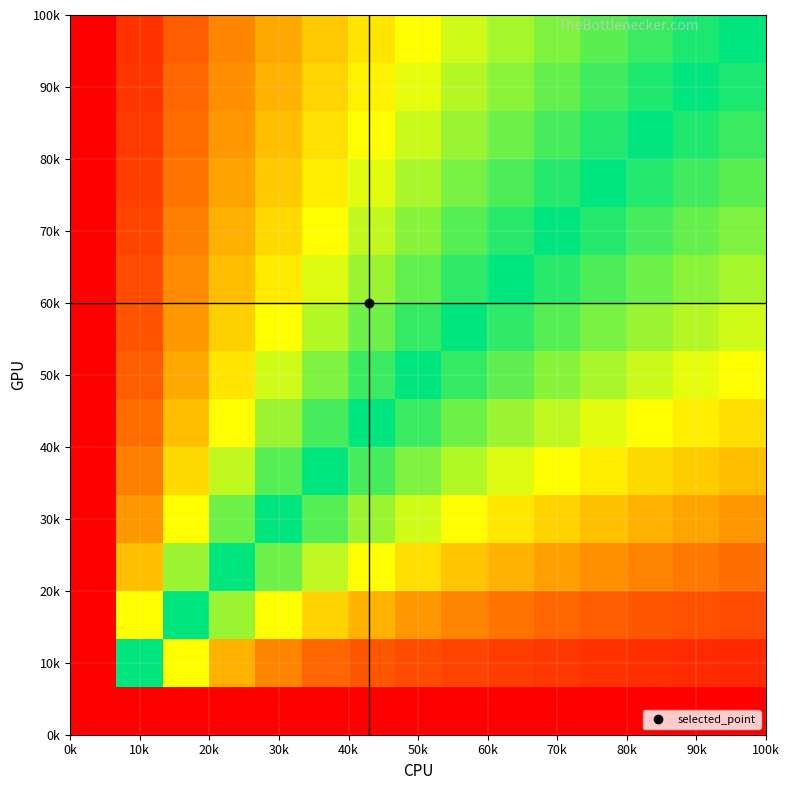

At how many categories does at least one series exceed 0?

14